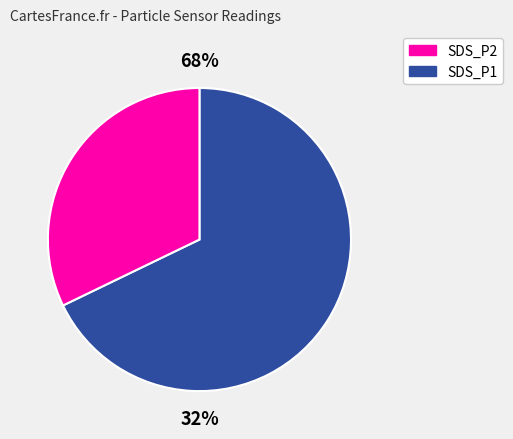

What percentage is the SDS_P1 slice, to the nearest percent?

68%